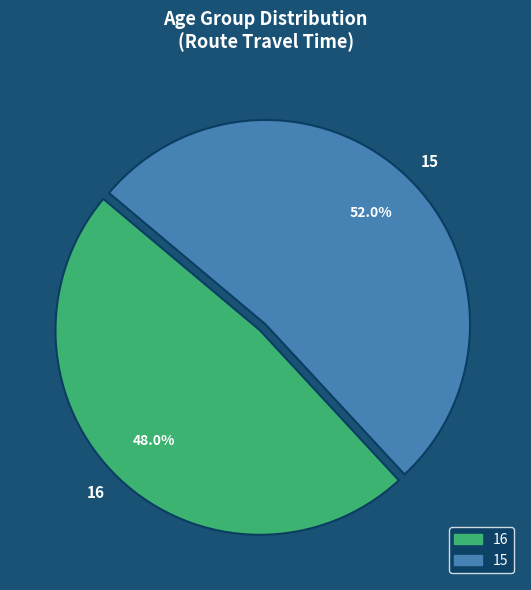

To the nearest percent, what is the average slice percentage?

50%